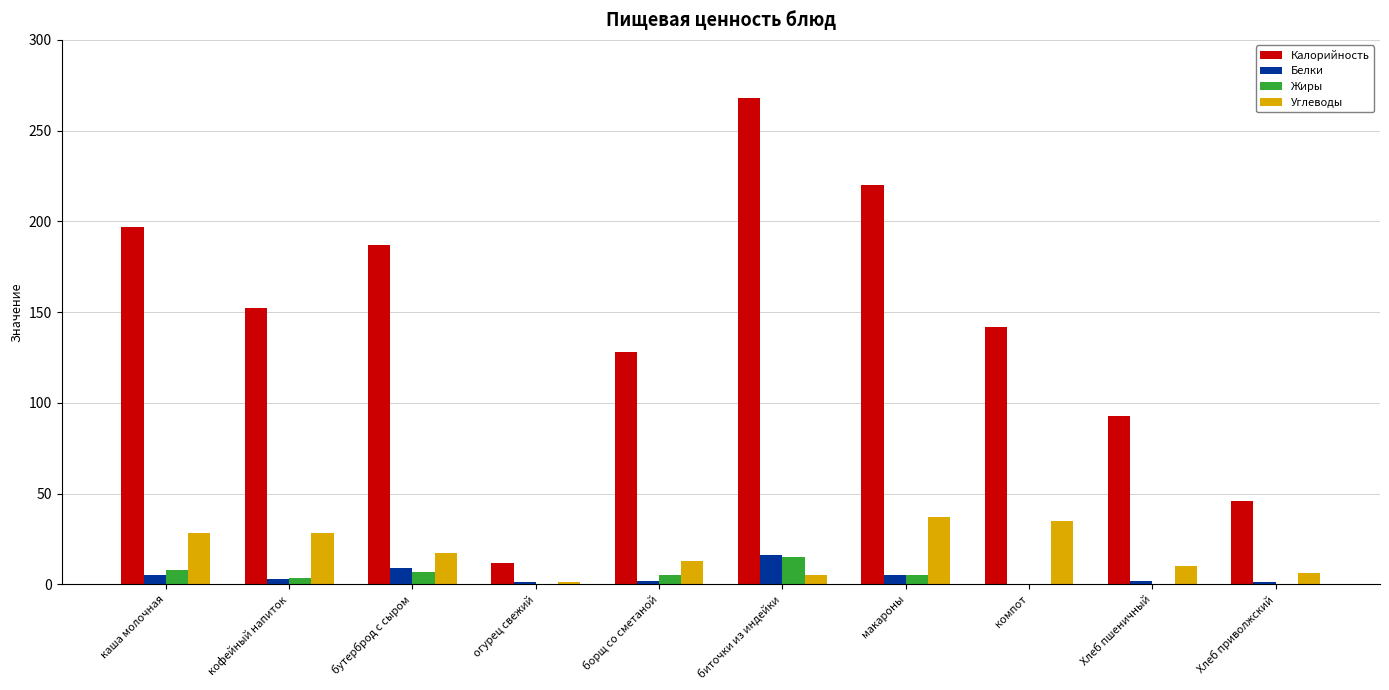

Which series changed the most between борщ со сметаной and Хлеб пшеничный?

Калорийность